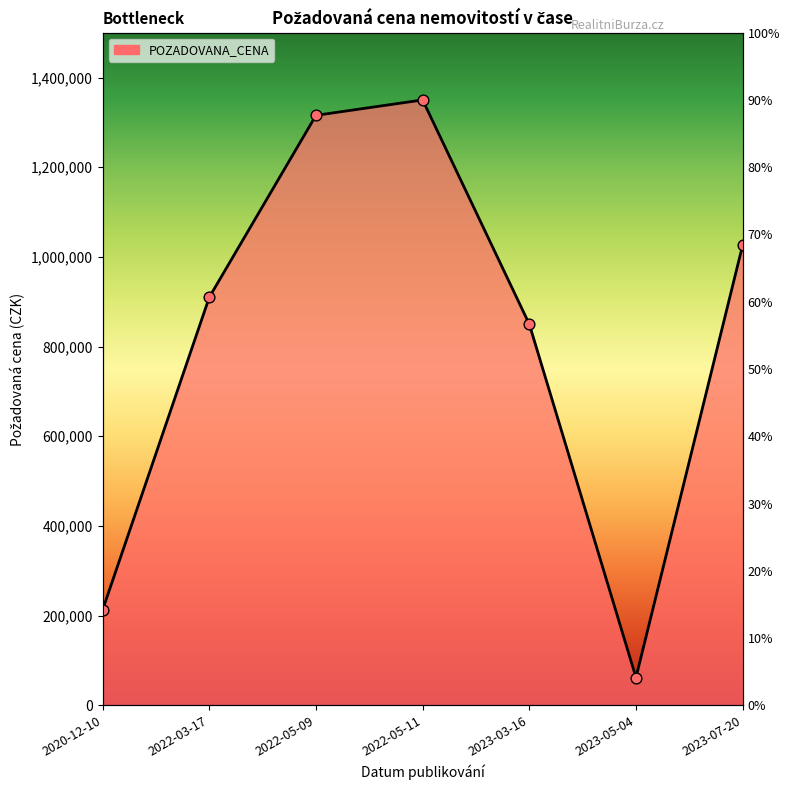

Approximately how many times larger is the value at 2023-03-16 compared to 2022-03-17?

0.9